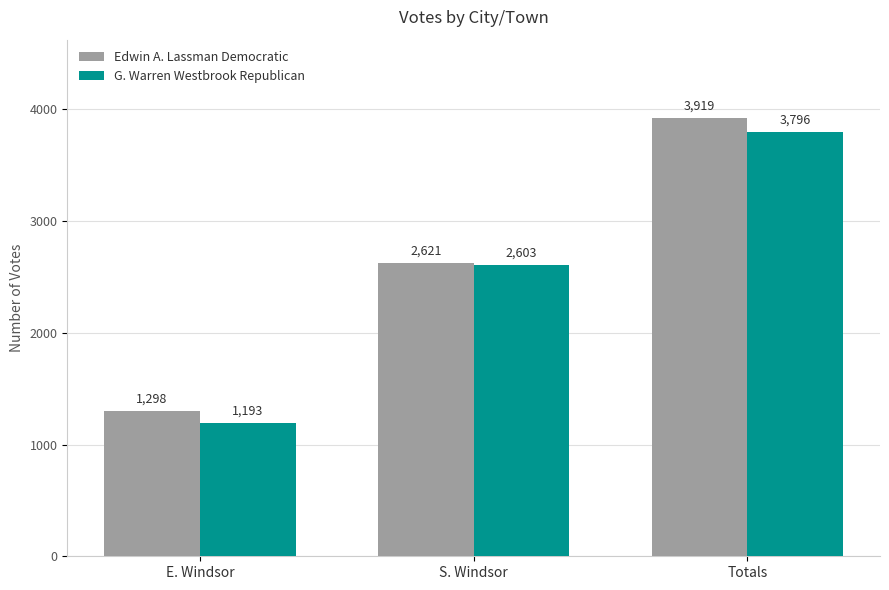

At which category is the sum across all series the highest?

Totals